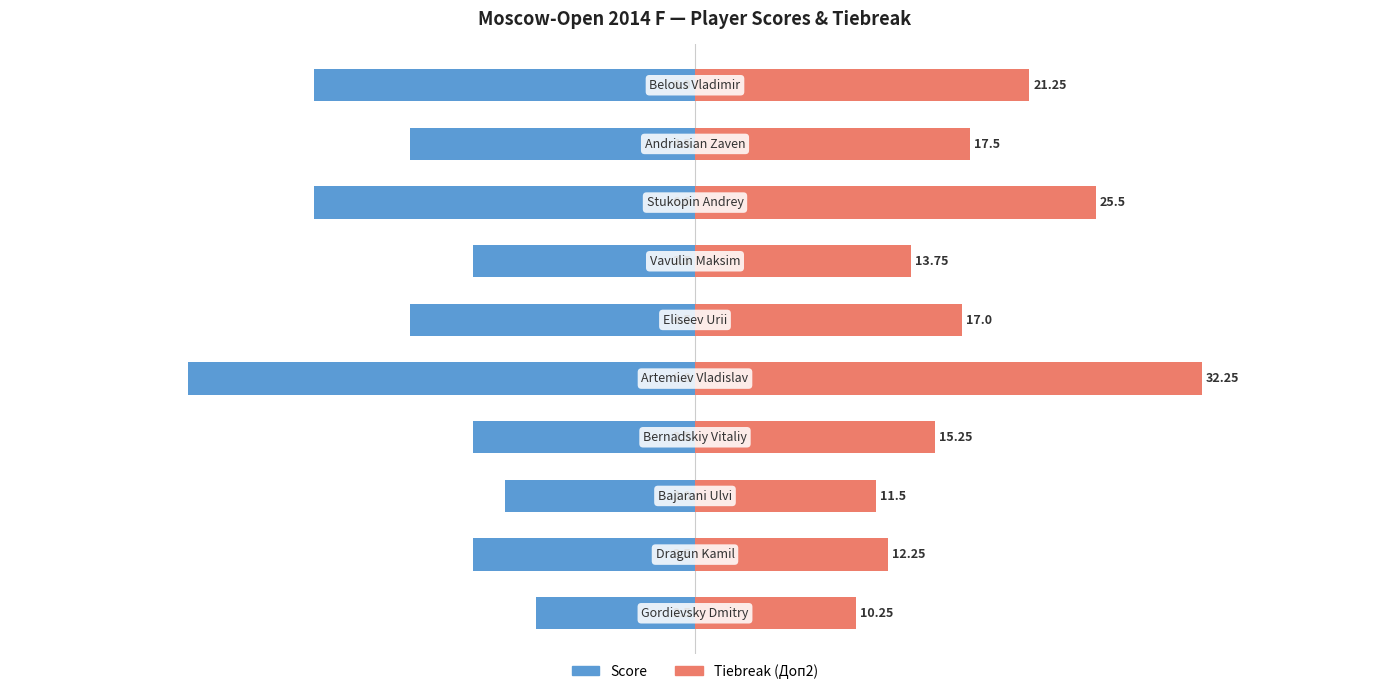

What is the average value of the Score series?

-4.5